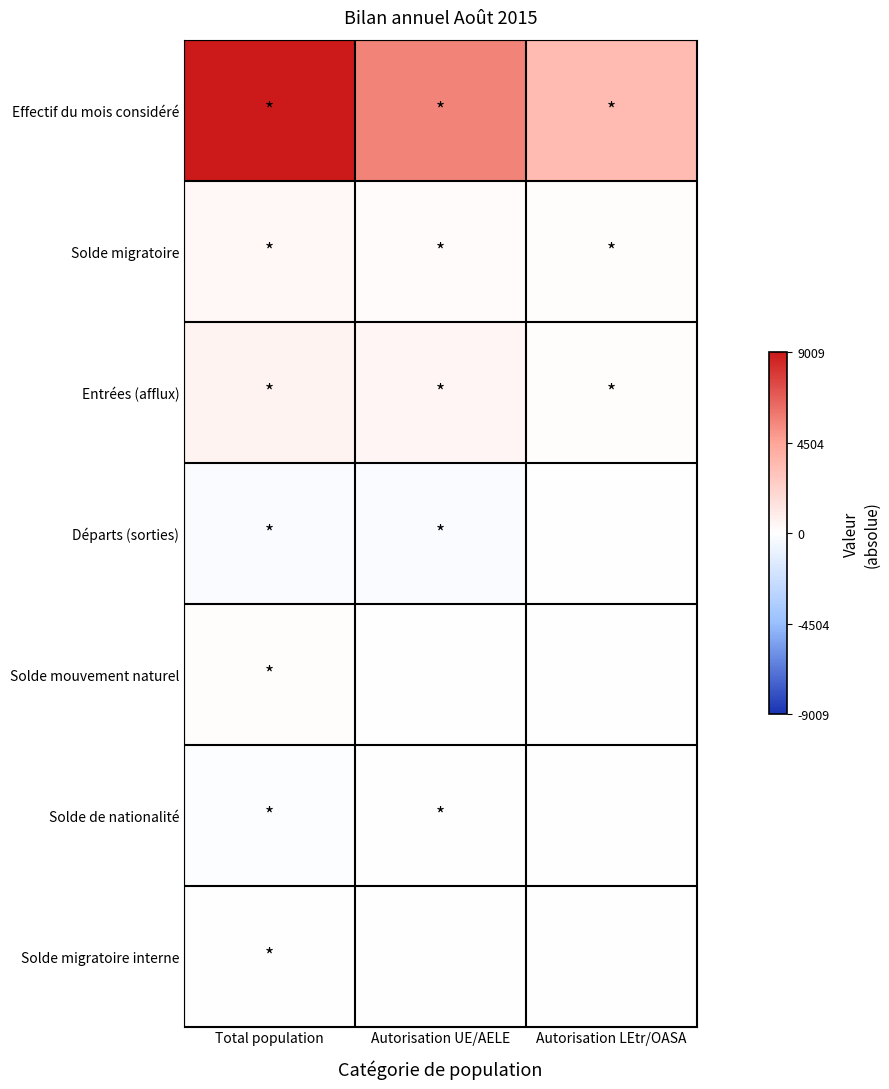

Rank the series by their maximum value, from lowest to highest.

Solde de nationalité, Départs (sorties), Solde migratoire interne, Solde mouvement naturel, Solde migratoire, Entrées (afflux), Effectif du mois considéré